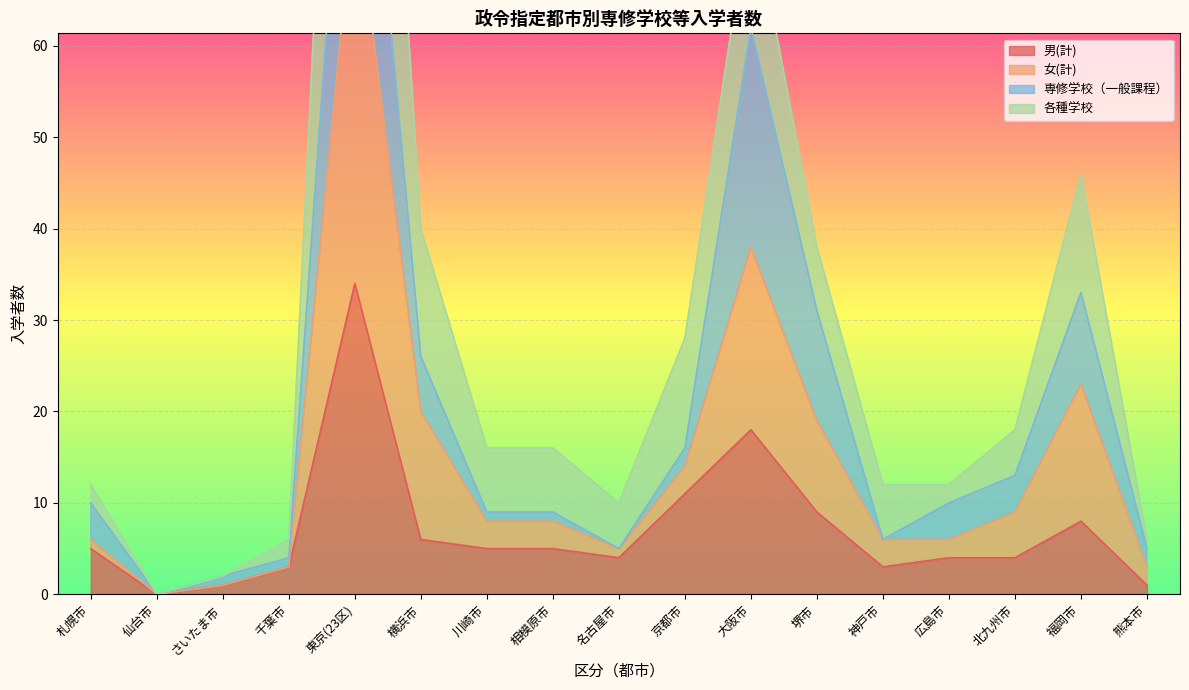

True or false: 女(計) and 男(計) cross at least once.

False